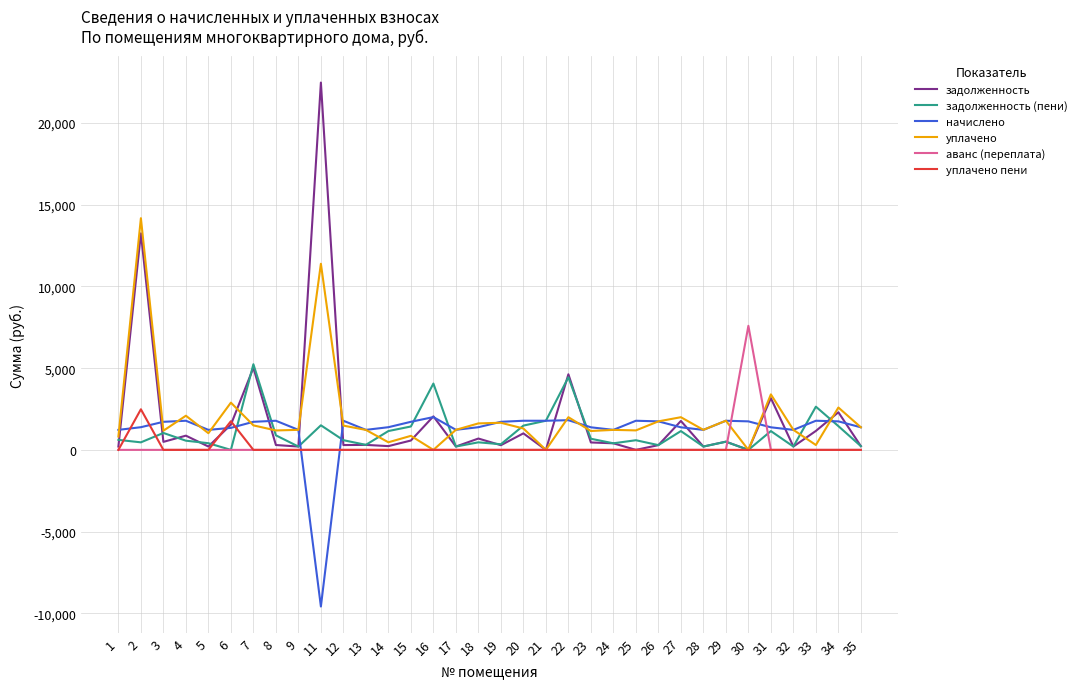

Which series has the largest range (max minus min)?

задолженность